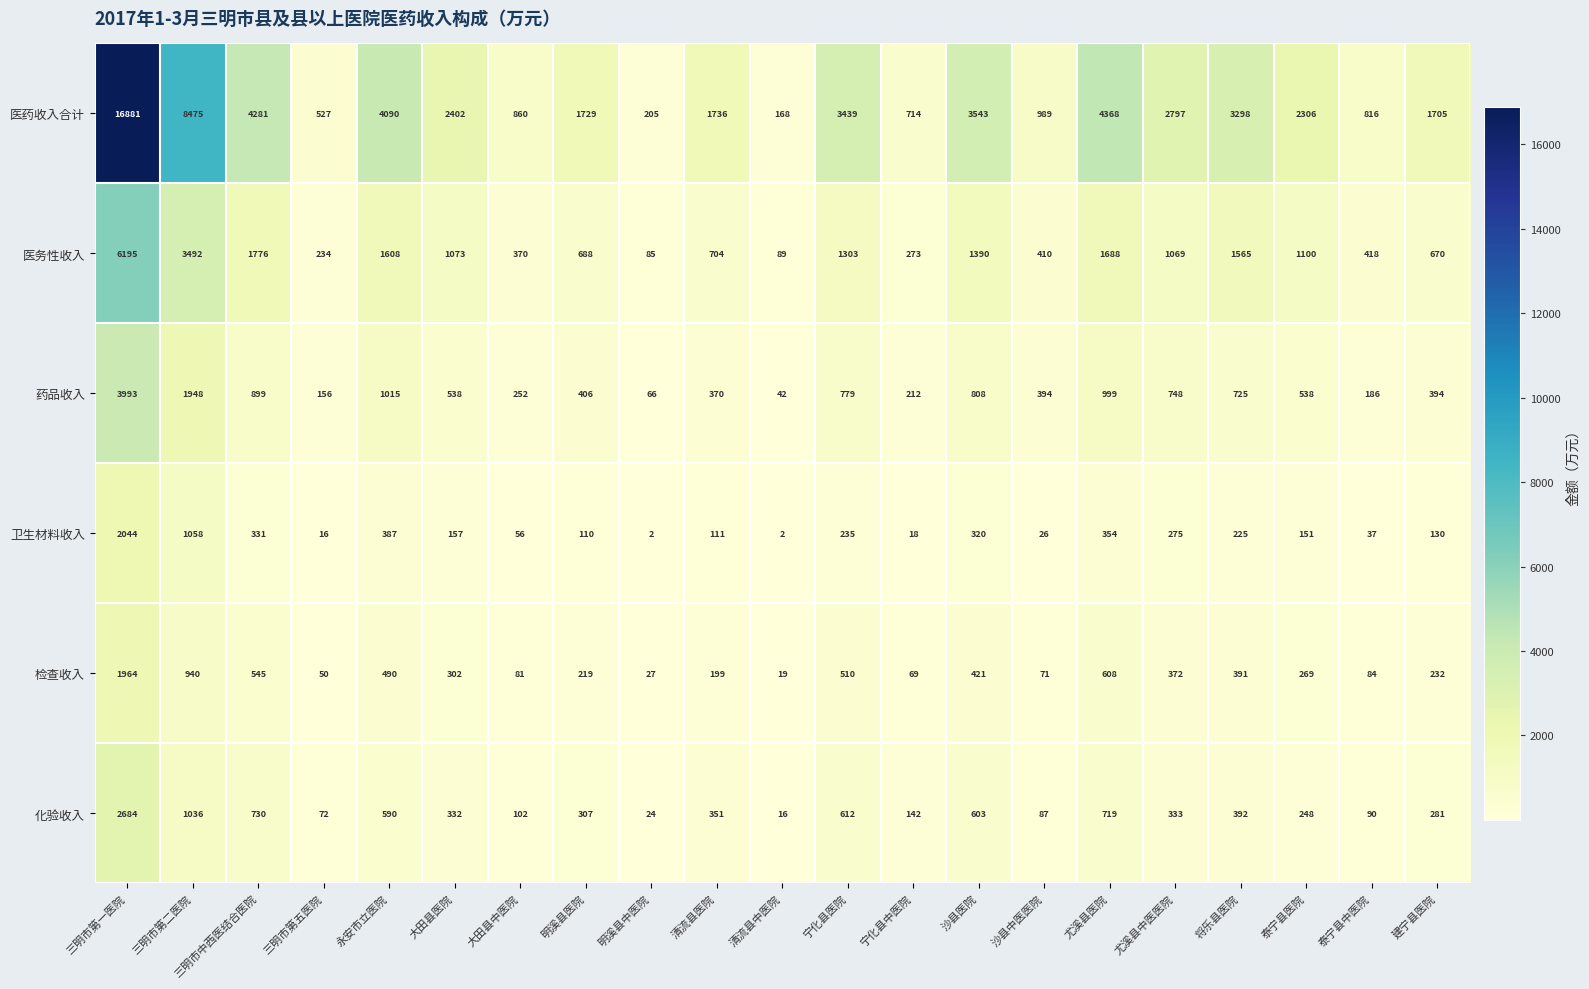

At which category is the sum across all series the highest?

三明市第一医院